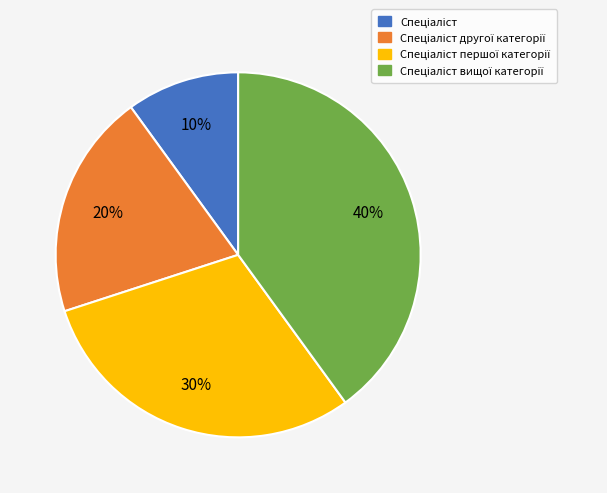

To the nearest percent, what is the average slice percentage?

25%